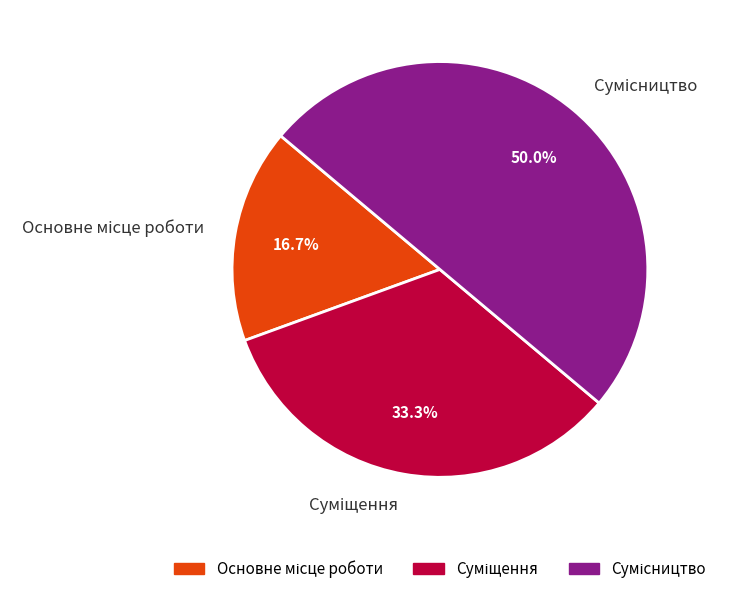

How many slices are in this pie chart?

3